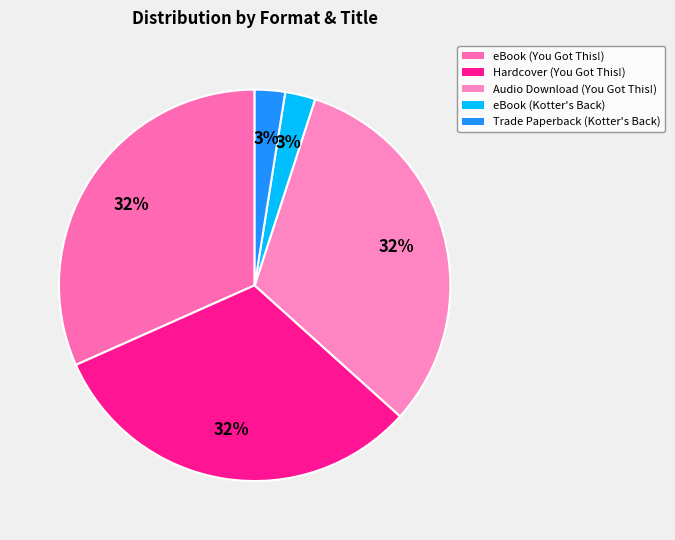

Which category has the smallest portion of the pie?

eBook (Kotter's Back)